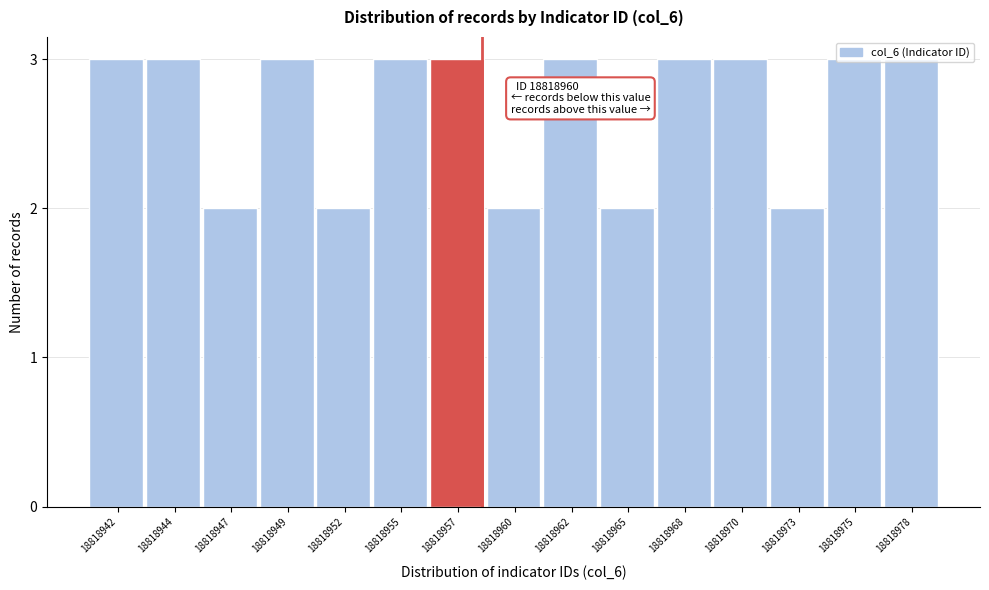

True or false: the data shows 3 at 18818955.

True